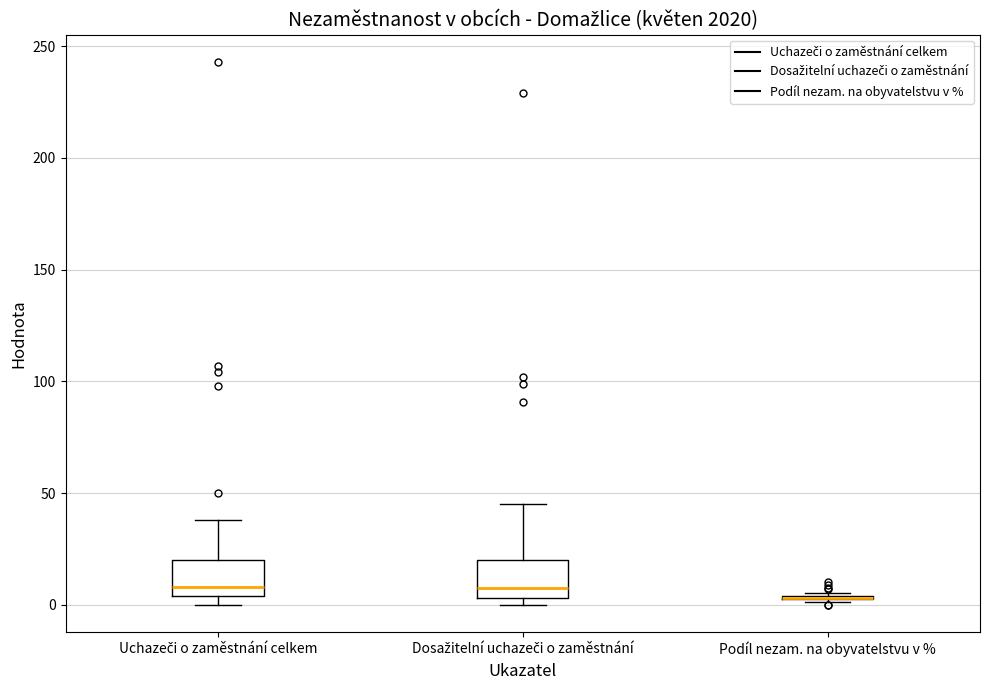

Reading left to right, read every box against the y-axis: the position of its median line, the range the box covers, and the ends of its whiskers. The values are not printed on the chart, so give them approximately, as read against the axis.

Uchazeči o zaměstnání celkem: median 10, box 5 to 20, whiskers 0 to 40
Dosažitelní uchazeči o zaměstnání: median 10, box 5 to 20, whiskers 0 to 45
Podíl nezam. na obyvatelstvu v %: box collapsed to a line at 5, whiskers 0 to 5